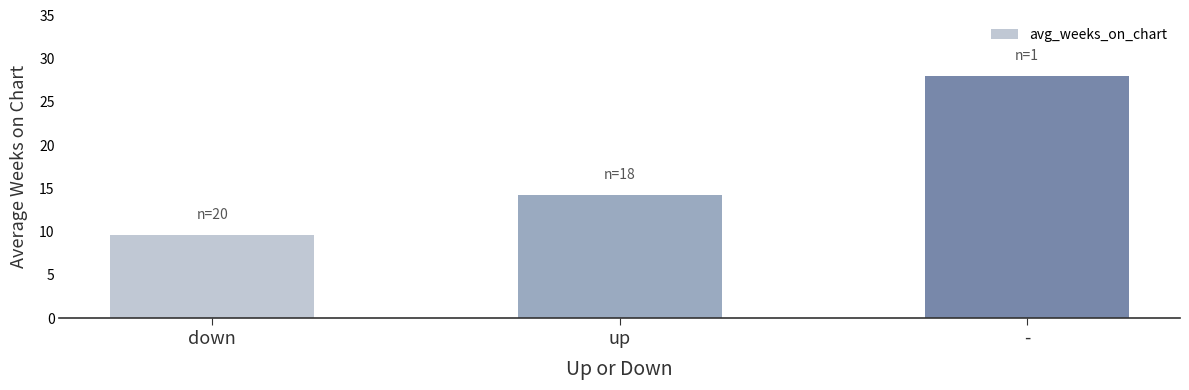

At which label does the data first exceed 14?

up